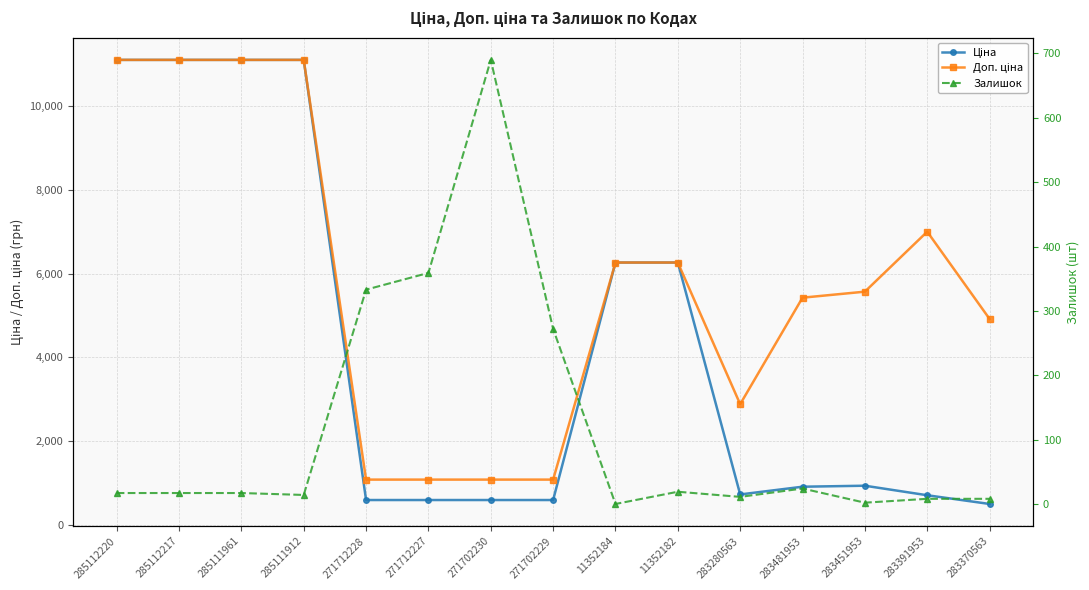

Which category has the highest value in the Ціна series?

285112220